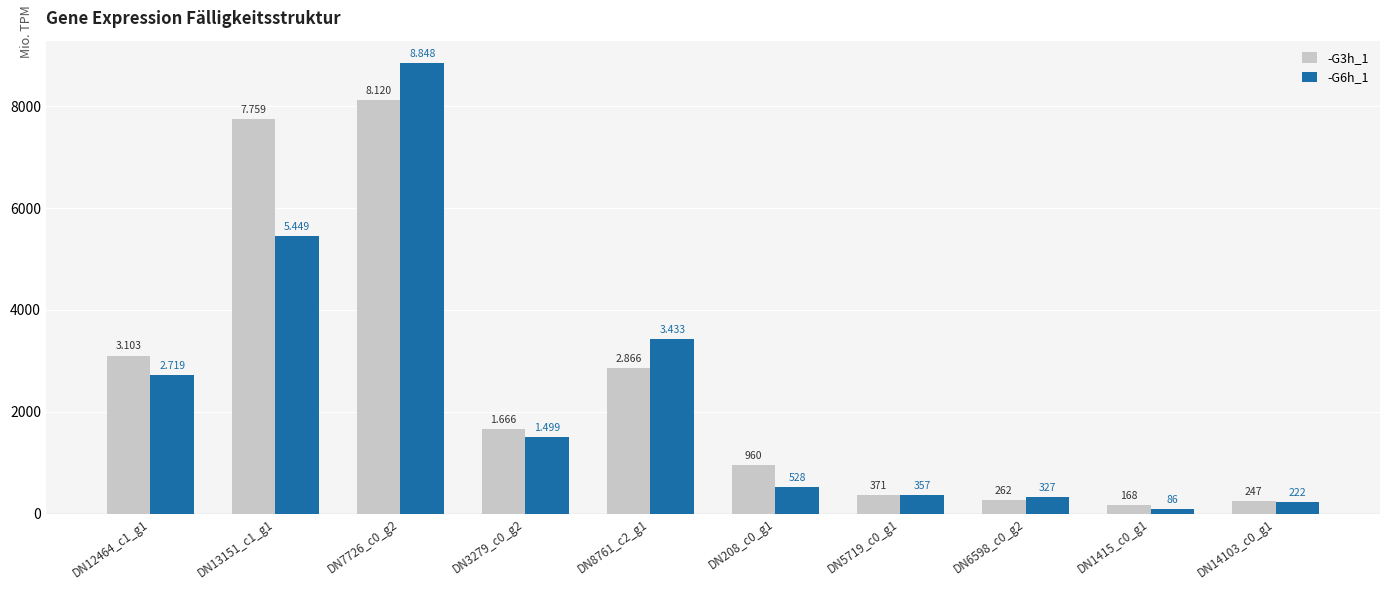

Is it true that -G3h_1 equals 2865.5 at DN8761_c2_g1?

True